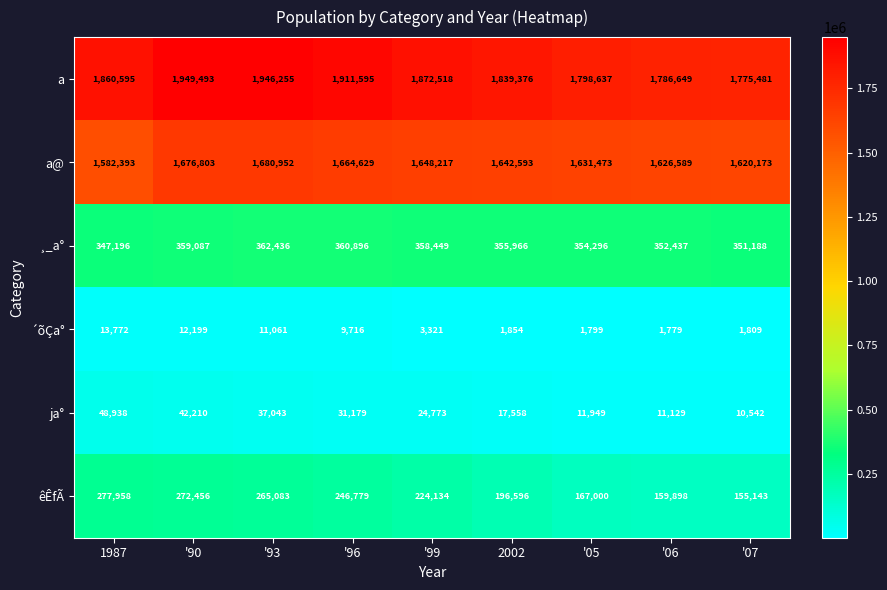

What is the spread (max minus min) of values at '06?

1784870